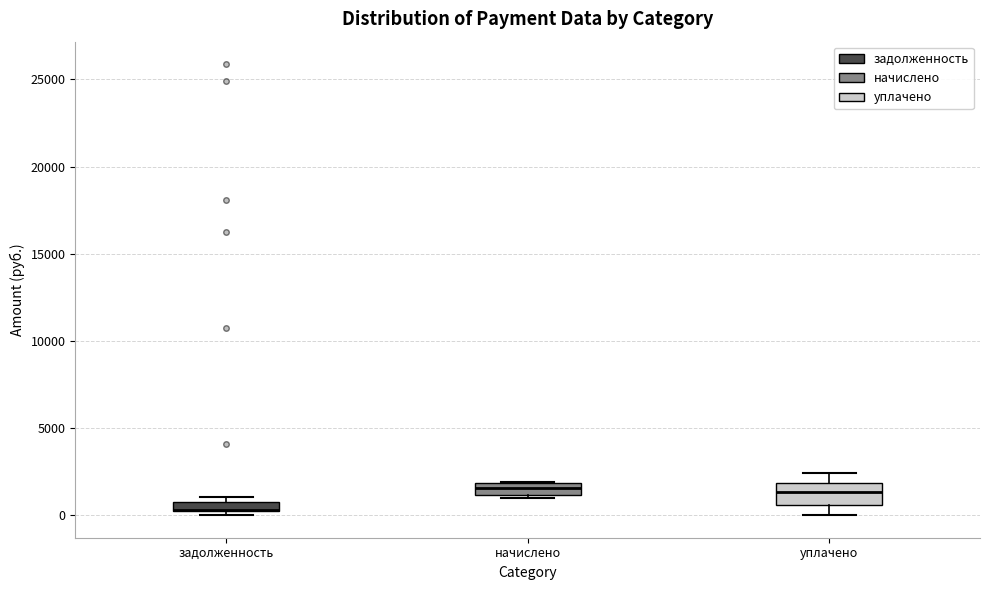

Comparing the boxes themselves (not the whiskers), which one is the tallest?

уплачено